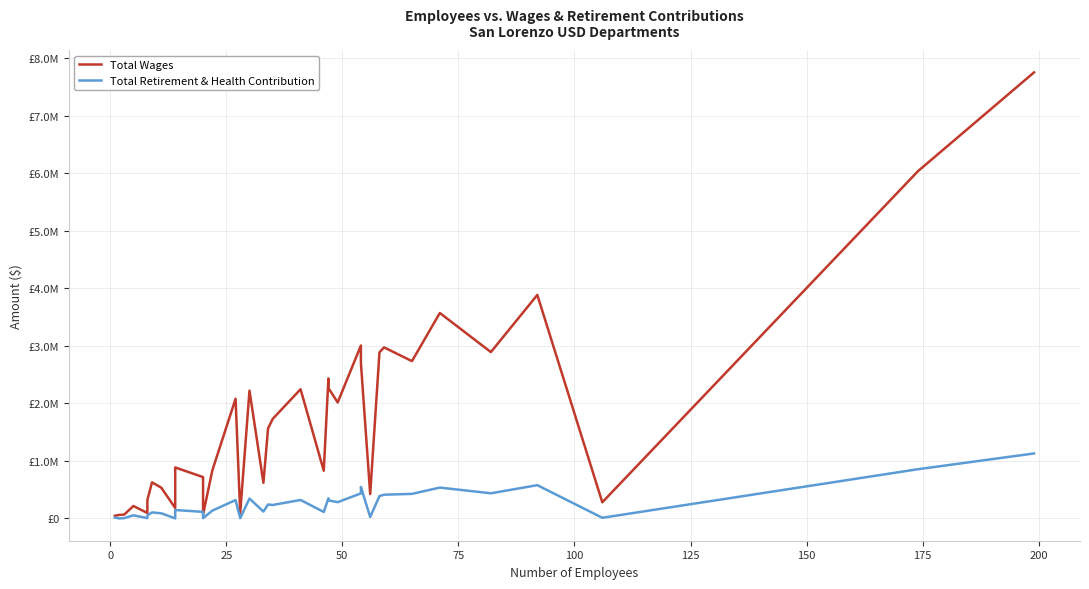

Is the value of Total Wages at 17 greater than the value of Total Retirement & Health Contribution at 34?

Yes